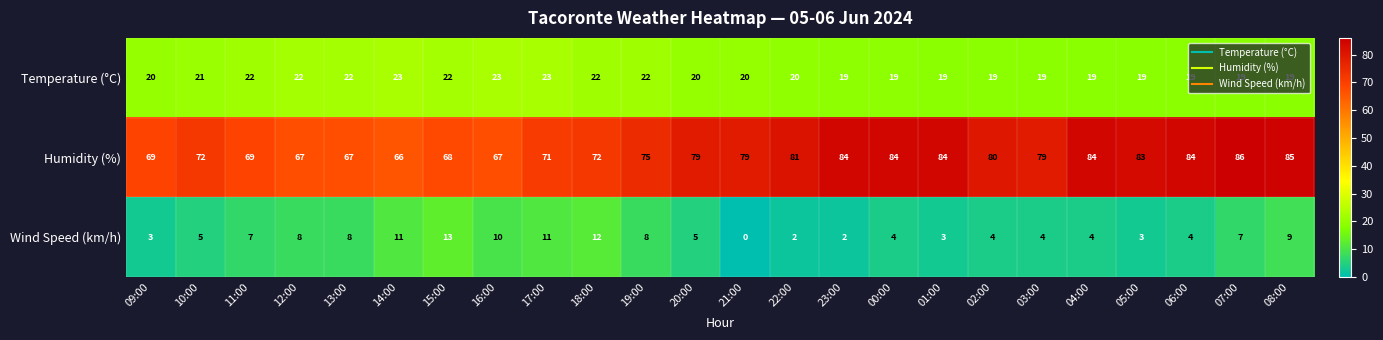

What is the average value of the Wind Speed (km/h) series?

6